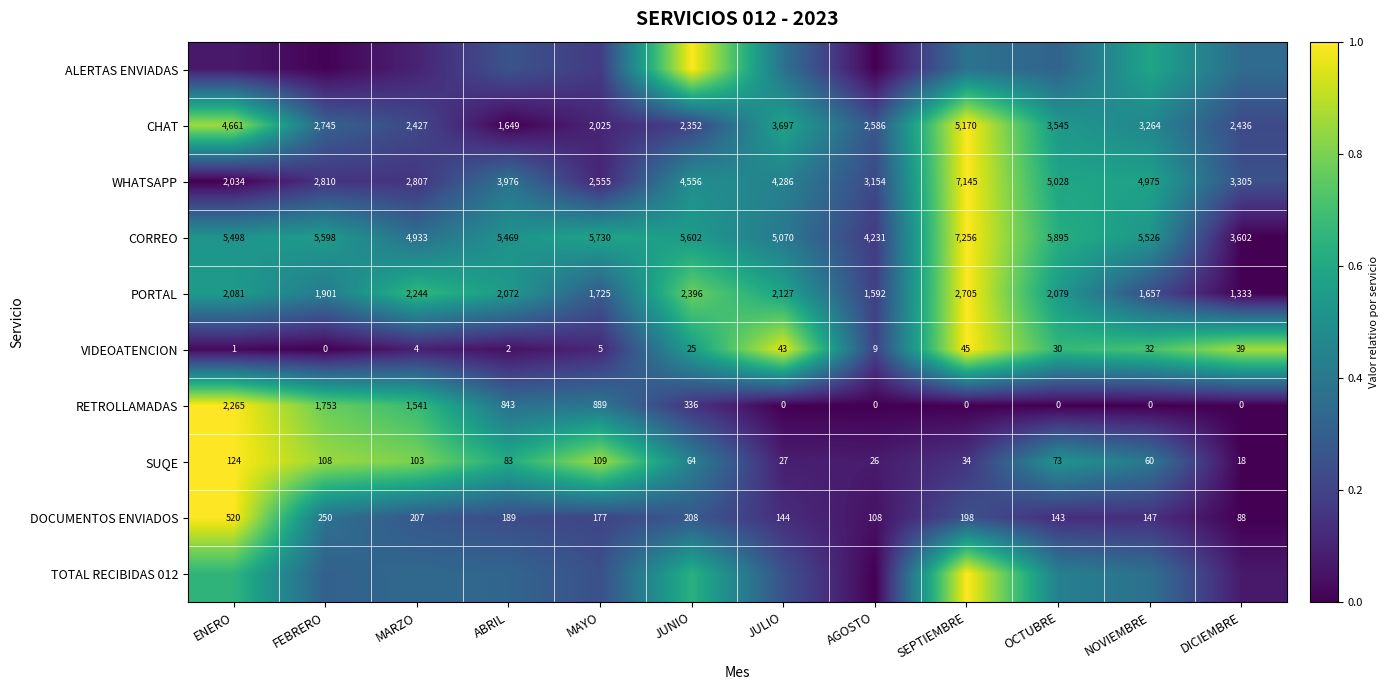

How many distinct data groups are displayed?

10